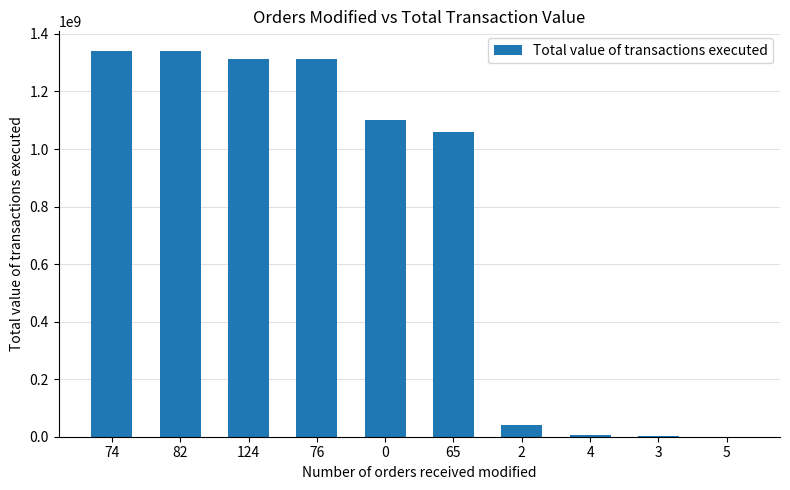

Is it true that the value at 65 is 1060851732.5?

True